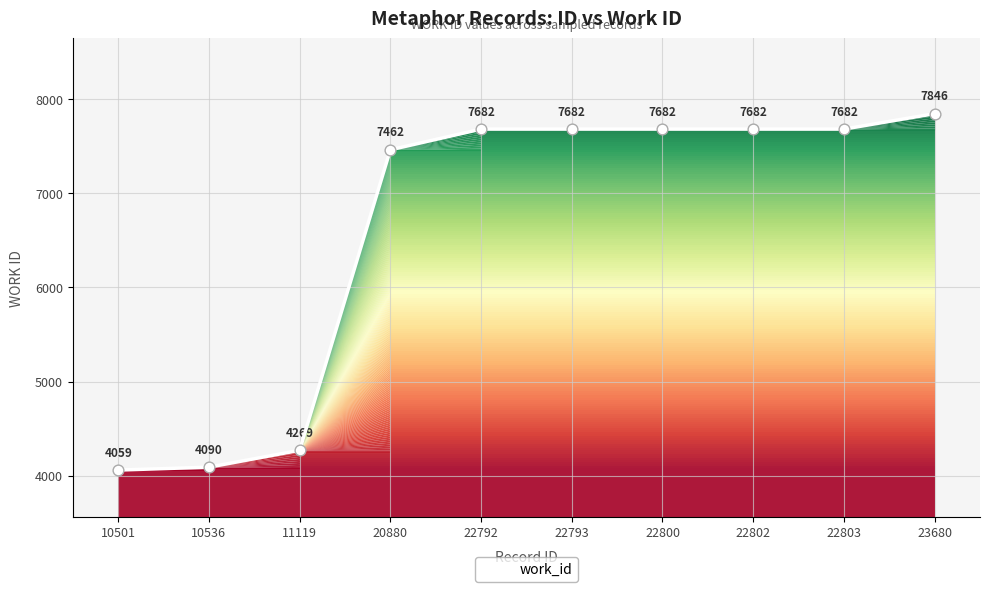

What is the ratio of the value at 10536 to the value at 23680?

0.5